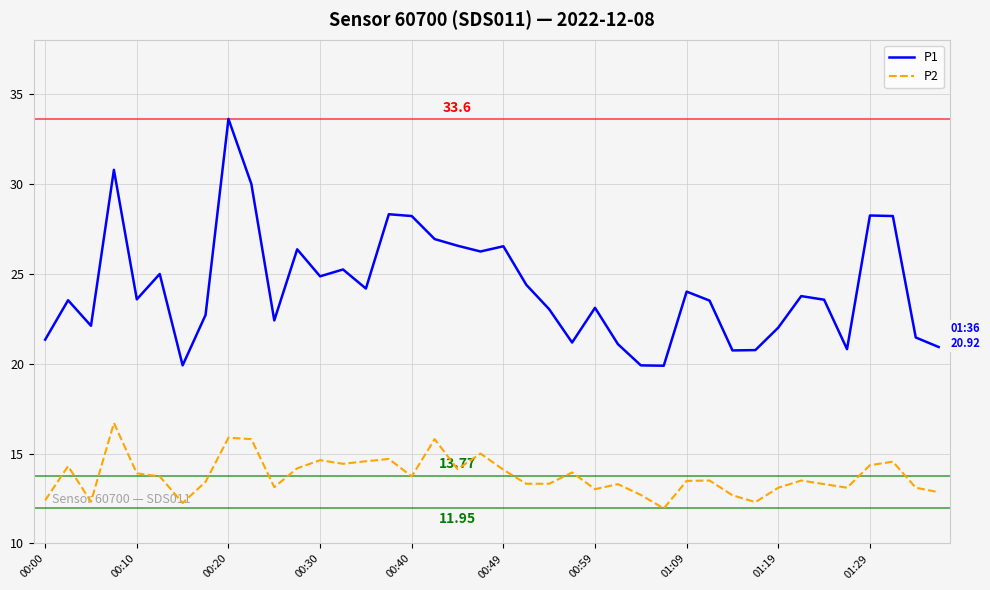

How many lines are shown in the chart?

2